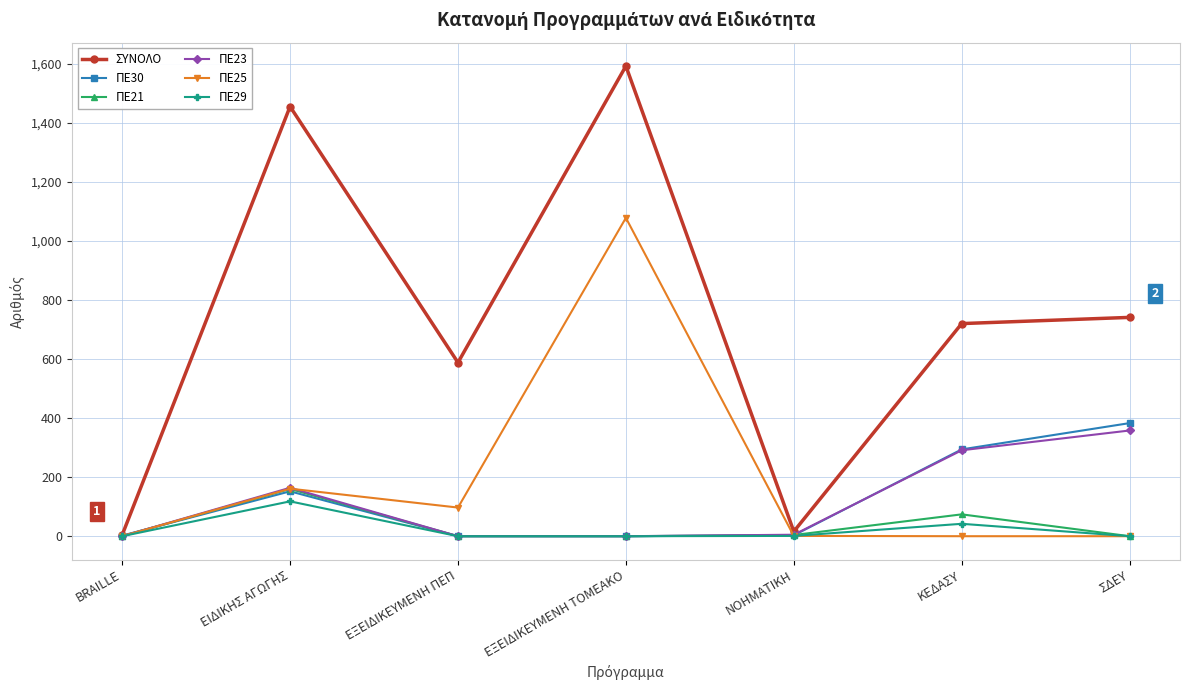

What is the maximum value shown in the chart?

1592